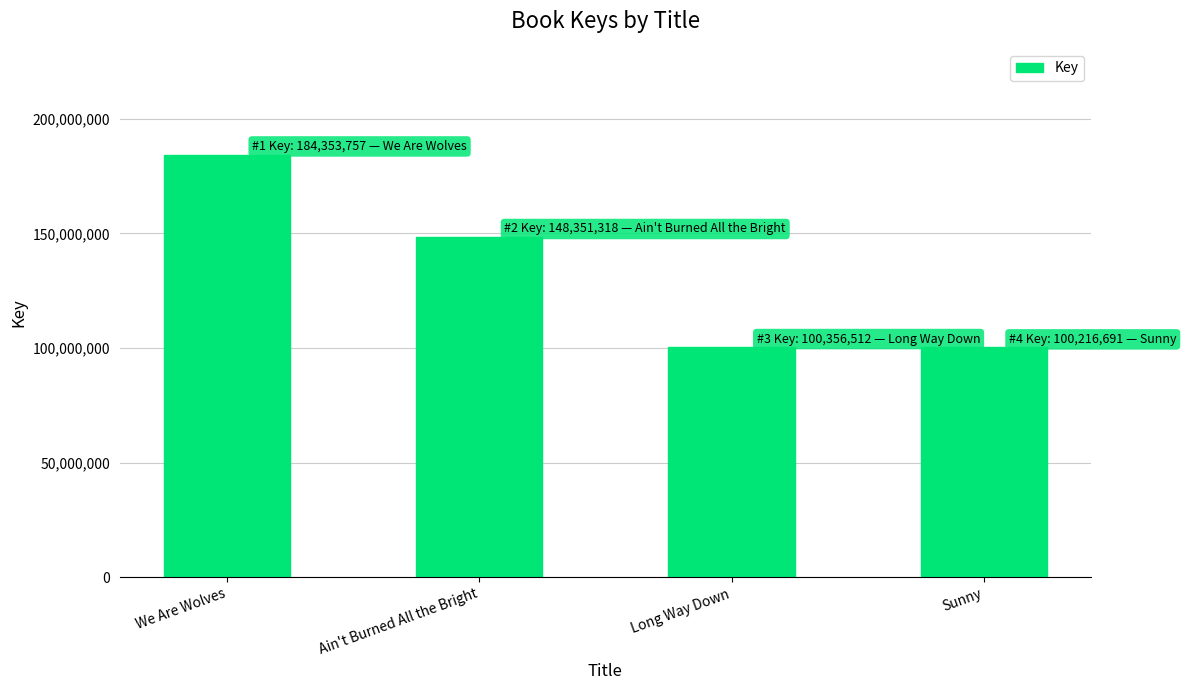

Between Long Way Down and Ain't Burned All the Bright, which is larger?

Ain't Burned All the Bright